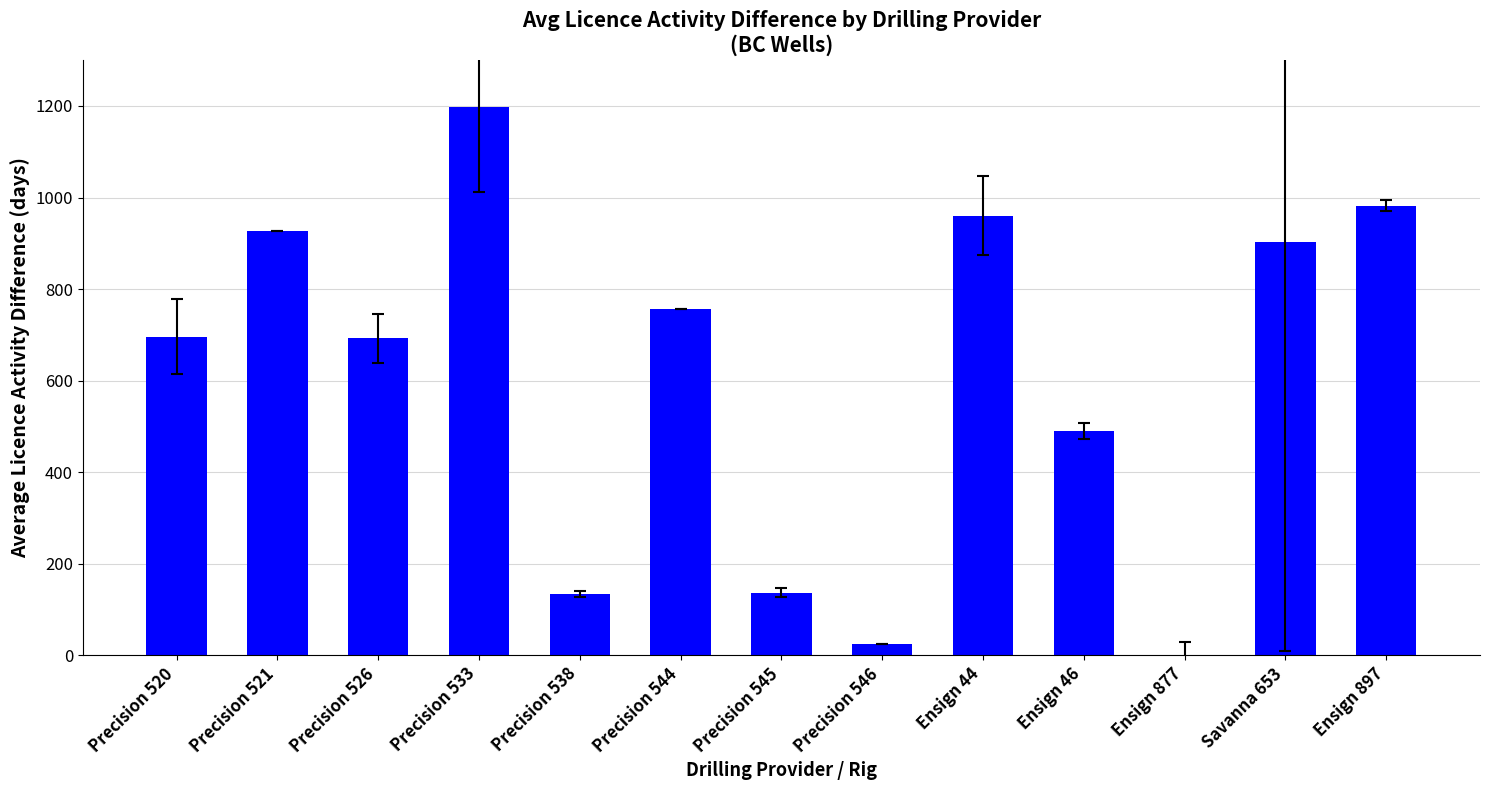

At which label is the value closest to 598?

Precision 526